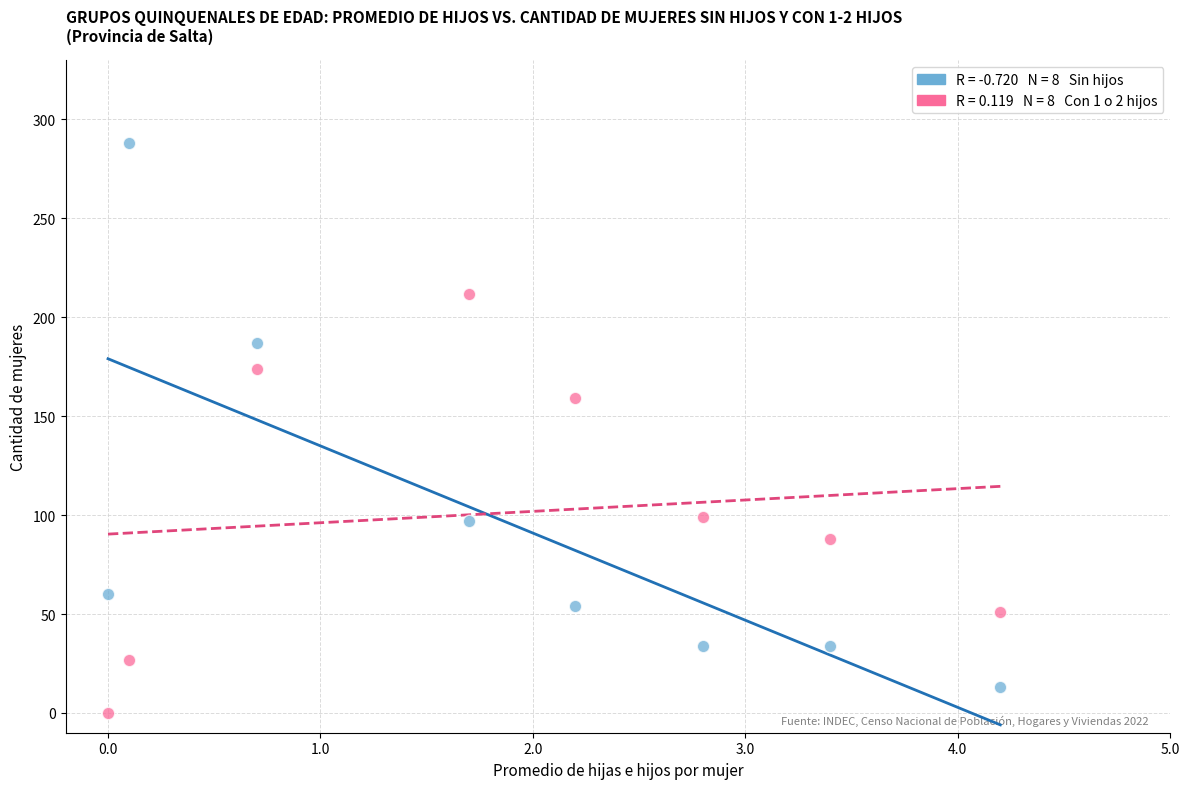

Across all series, what Y value is closest to 144?

159